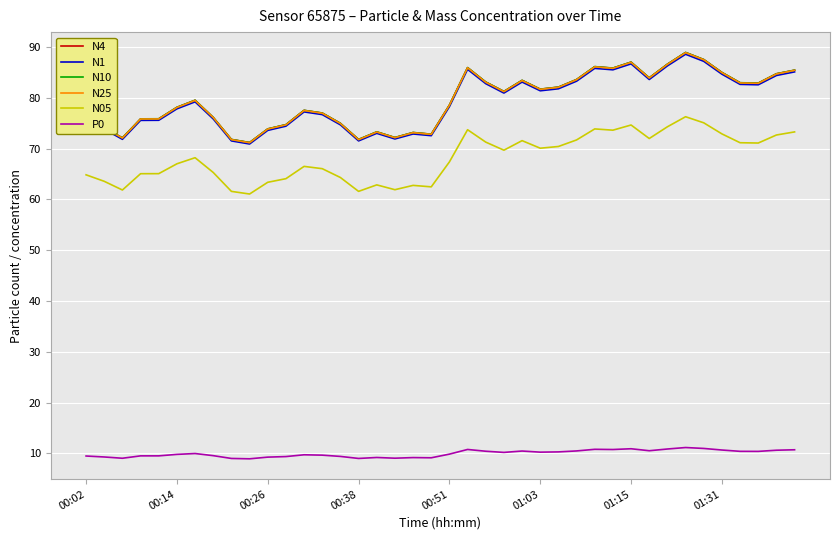

True or false: N05 and N25 intersect in this chart.

False